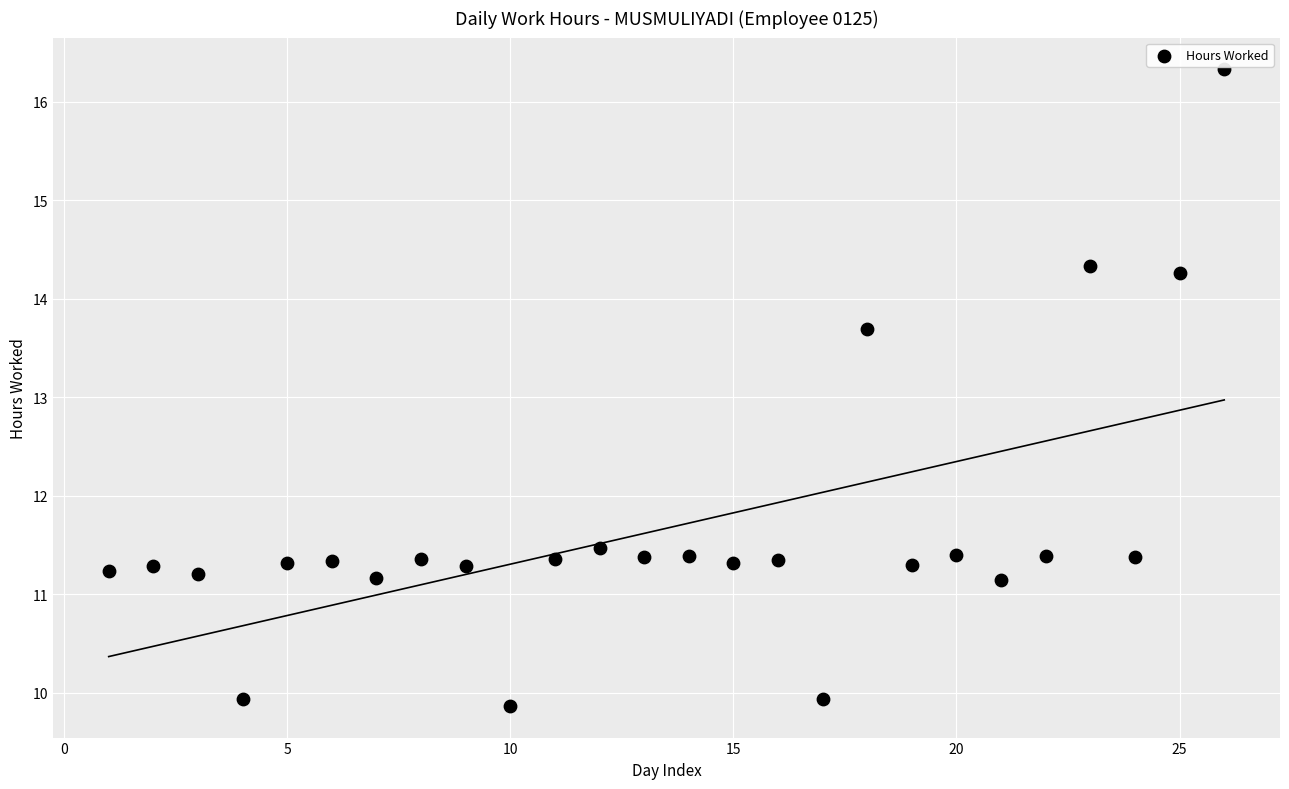

What Y value in the scatter plot is closest to 13?

13.7